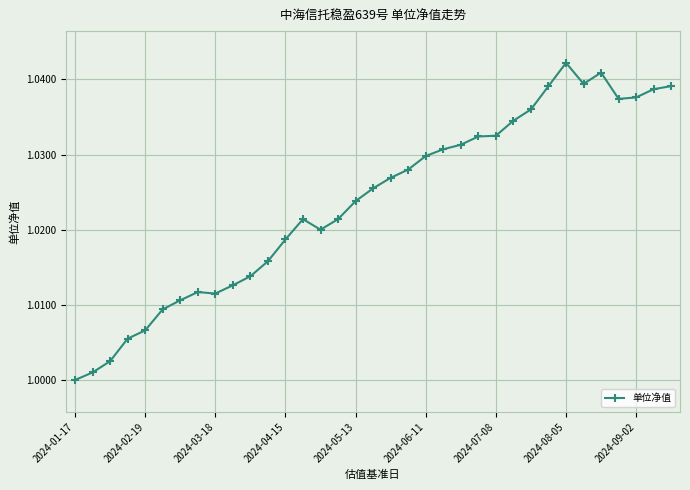

What is the sum of all values?

35.8